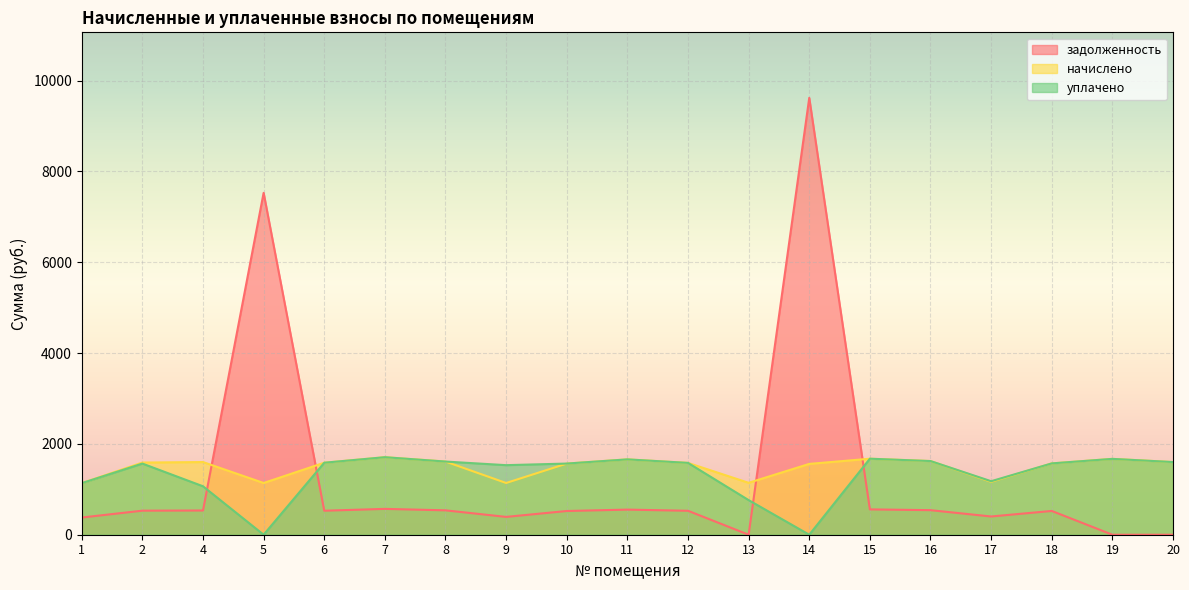

Reading left to right, extract all data points from this chart.

задолженность: 378.5	529.7	533.4	7529.0	528.5	569.0	537.1	392.5	522.3	553.0	527.2	0.0	9620.4	558.0	540.8	401.6	523.5	0.0	0.0
начислено: 1135.6	1589.1	1600.2	1139.3	1585.4	1707.1	1611.2	1139.3	1567.0	1659.2	1581.7	1143.0	1559.6	1673.9	1622.3	1165.1	1570.7	1670.2	1600.2
уплачено: 1135.6	1566.7	1066.8	0.0	1585.4	1707.1	1611.2	1531.8	1567.0	1659.2	1581.7	762.0	0.0	1673.9	1622.3	1178.3	1570.7	1670.2	1600.2